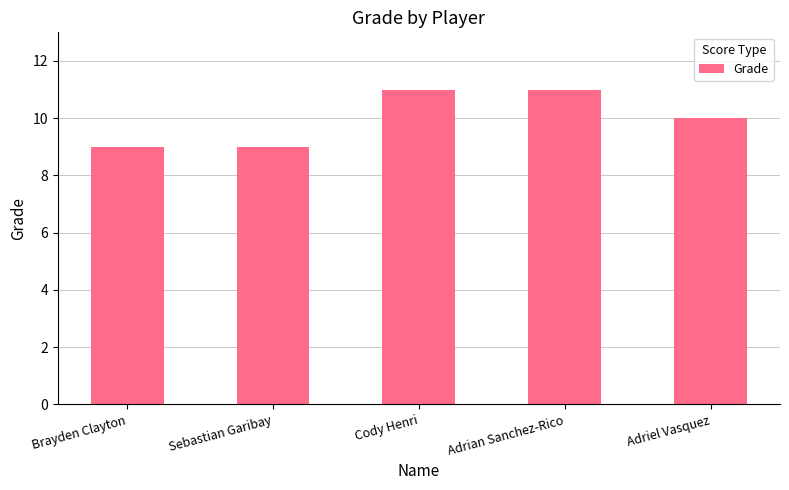

What is the smallest value displayed?

9